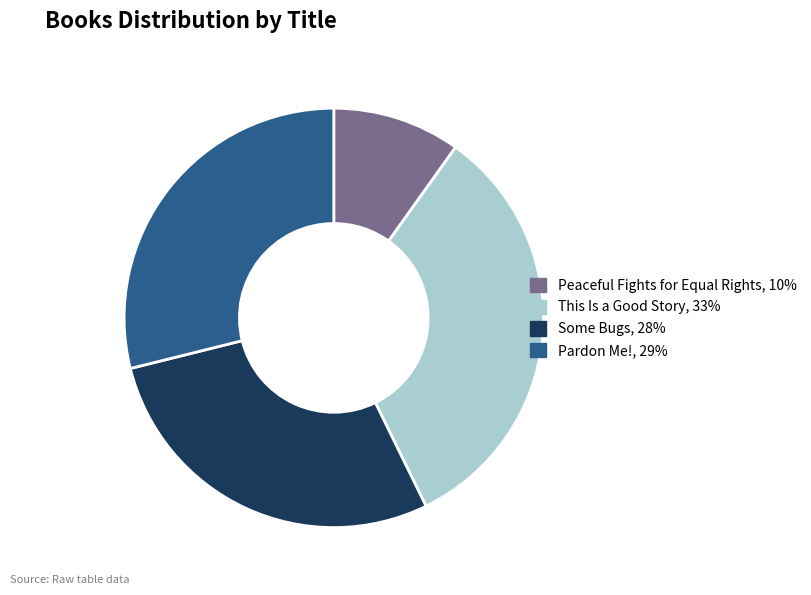

Count the number of slices in the pie.

4